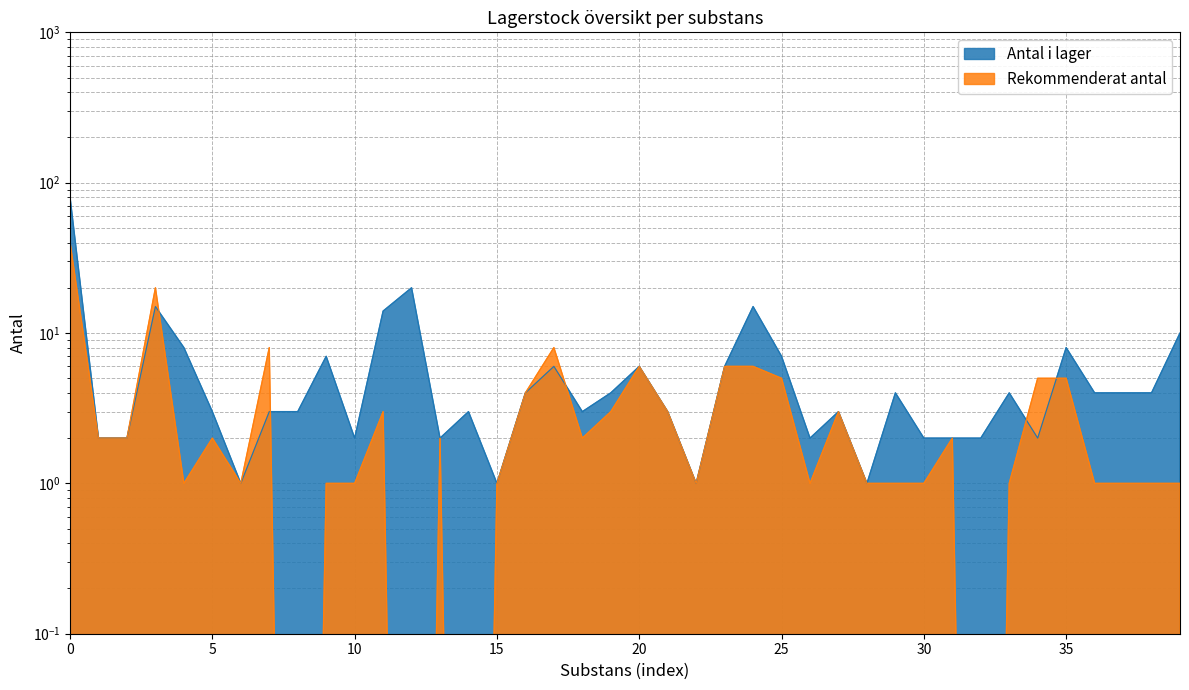

Where is Rekommenderat antal nearest to the value 20?

3